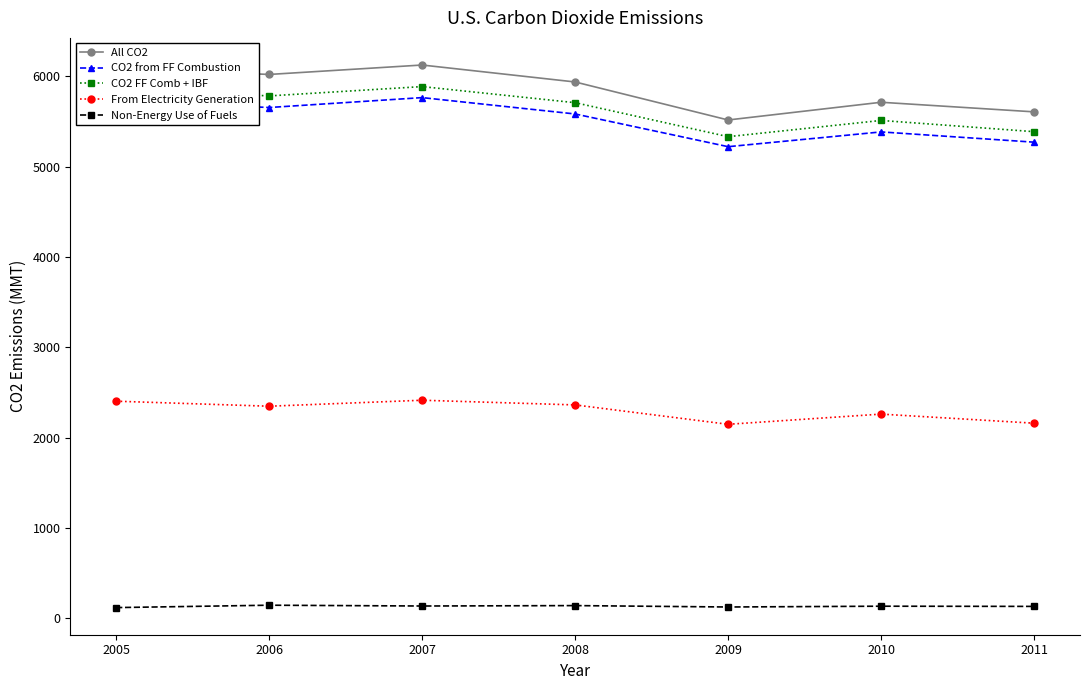

What is the value of the All CO2 point at the 5th from the left?

5515.0